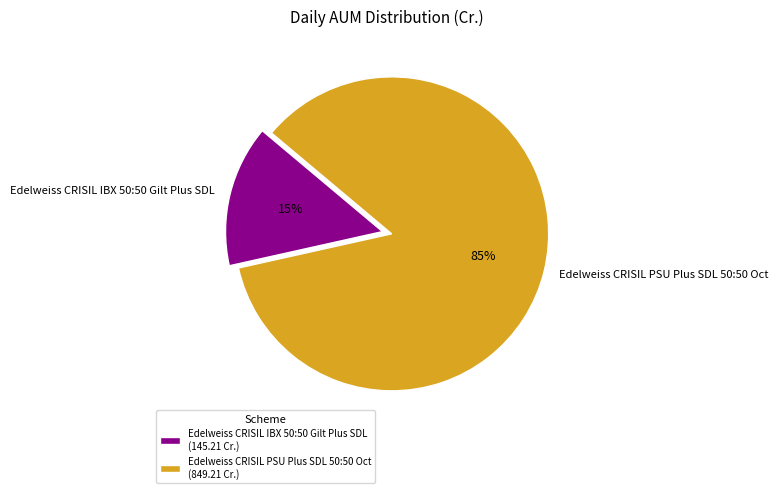

To the nearest percent, what percentage of the pie is Edelweiss CRISIL IBX 50:50 Gilt Plus SDL?

15%